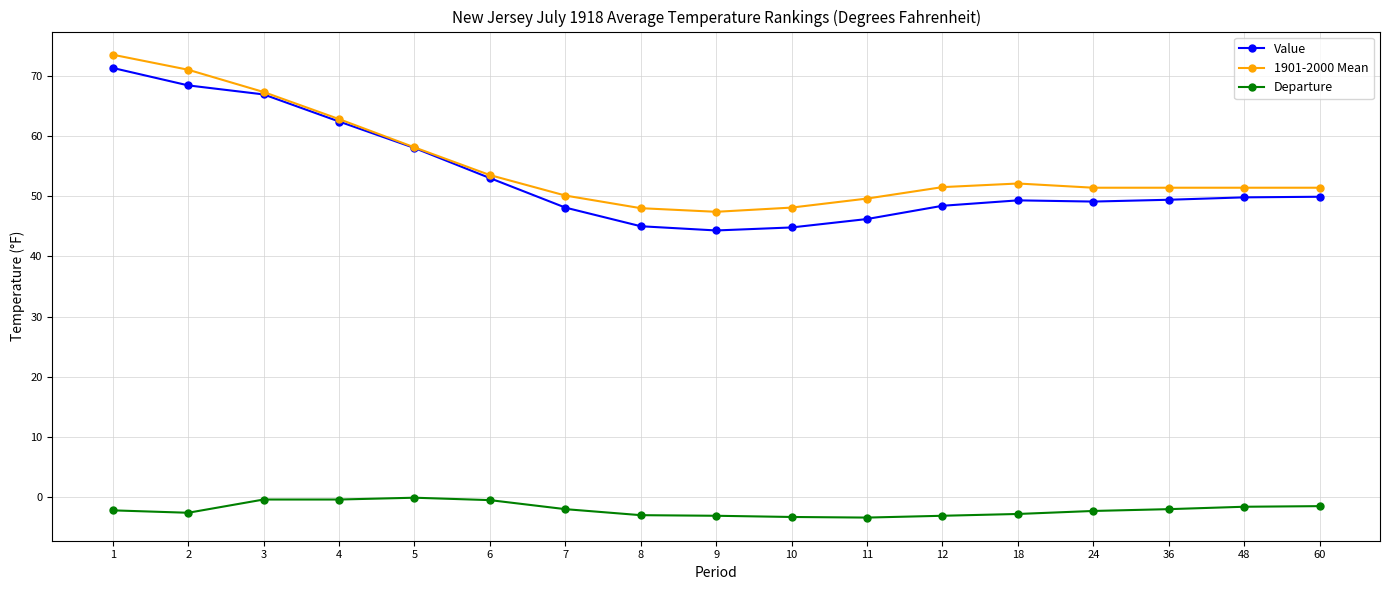

Between 6 and 9, which series saw the biggest shift?

Value